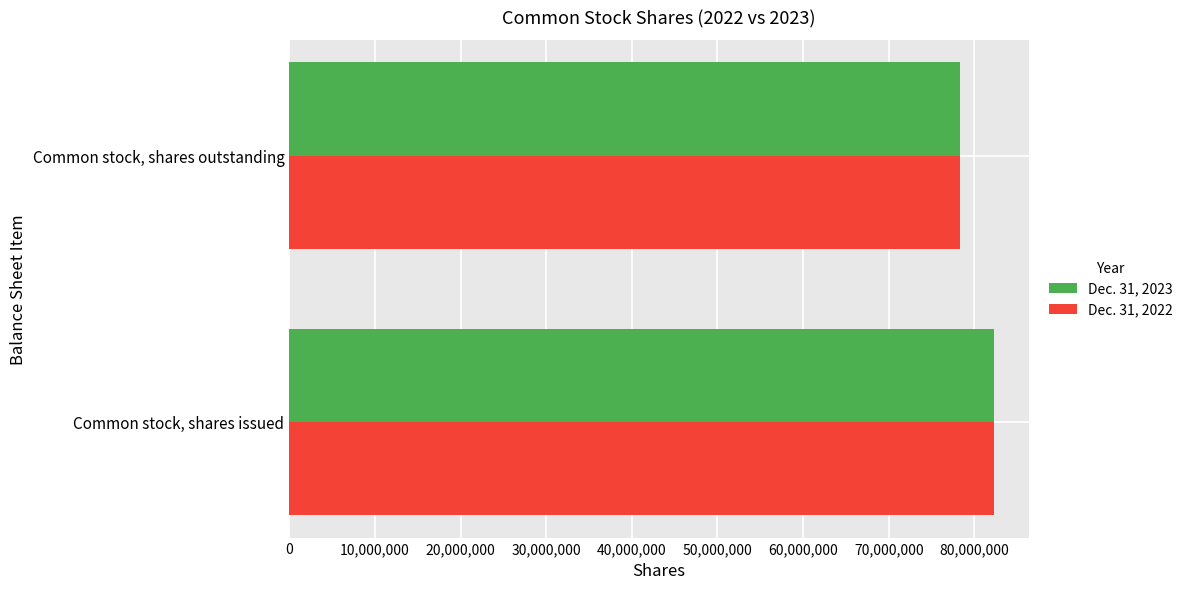

Which label corresponds to the smallest value in the chart?

Common stock, shares outstanding